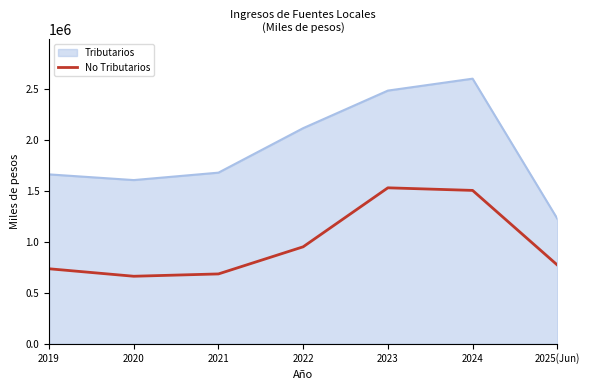

The value of Tributarios at 2024 is 1439216.5. True or false?

False